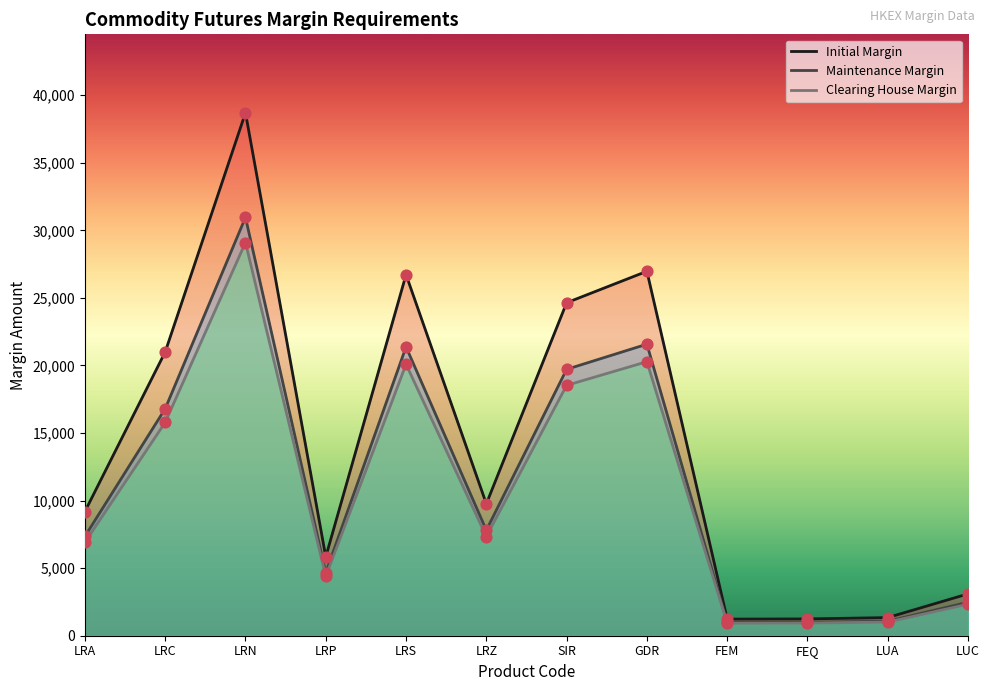

Which series contains the lowest Y value?

Clearing House Margin